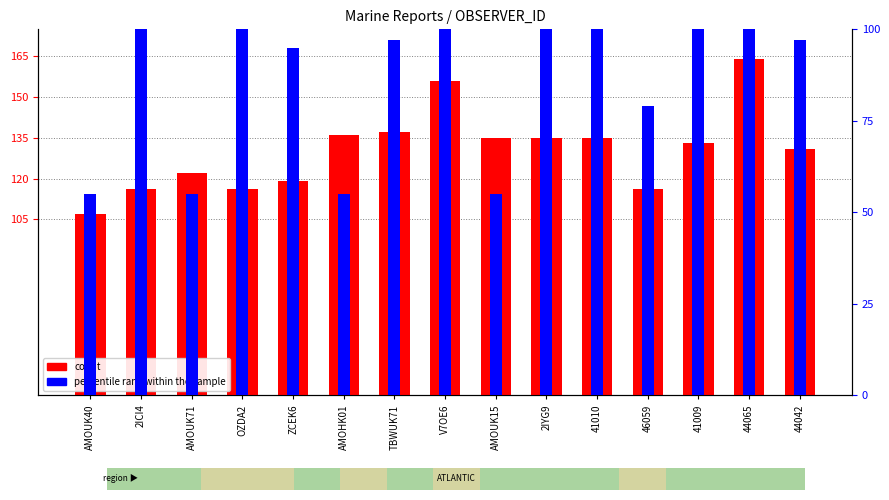

True or false: count has a value of 131 at 44042.

True